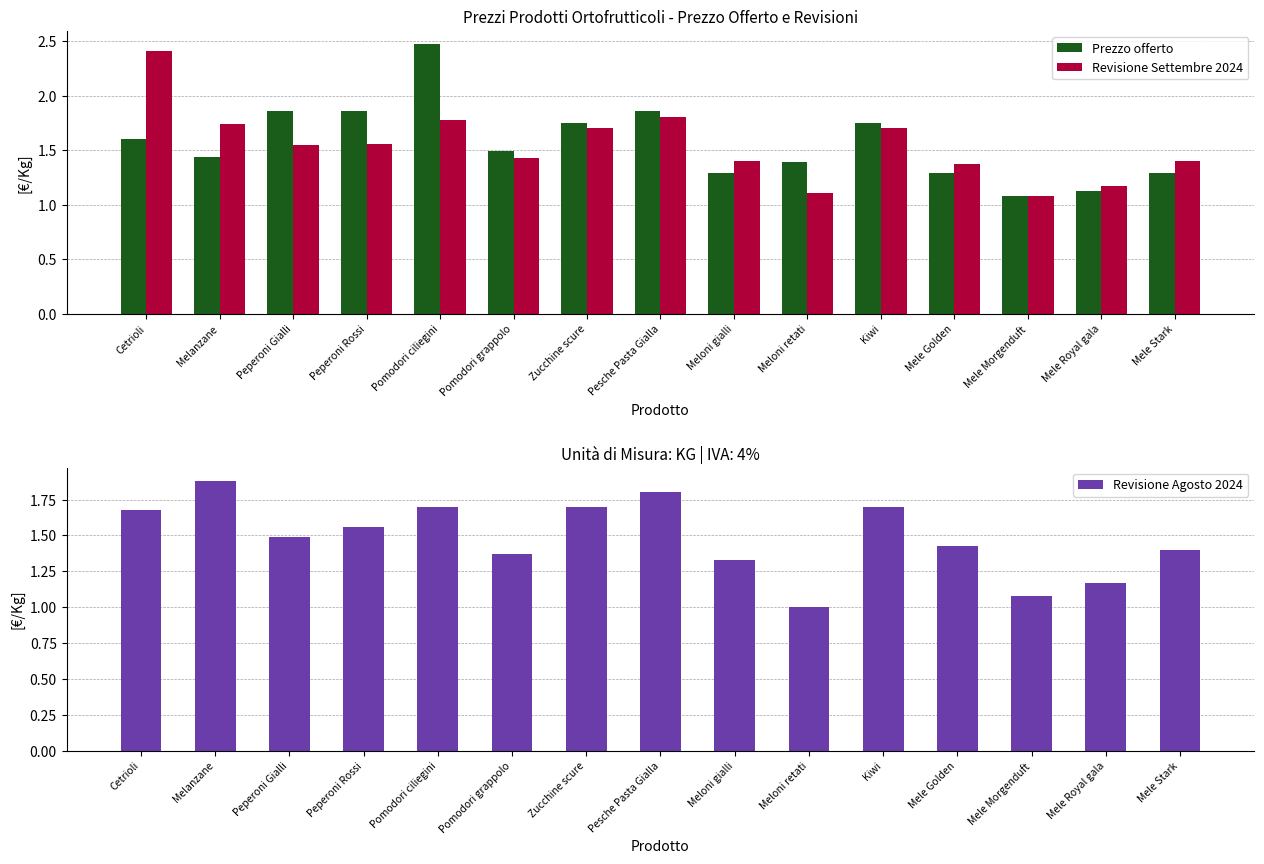

What is the sum of the Prezzo offerto values at Pesche Pasta Gialla and Melanzane?

3.3